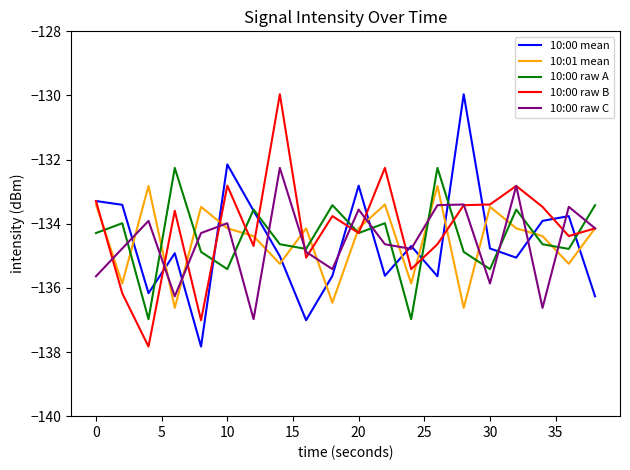

What is the greatest value displayed?

-130.0